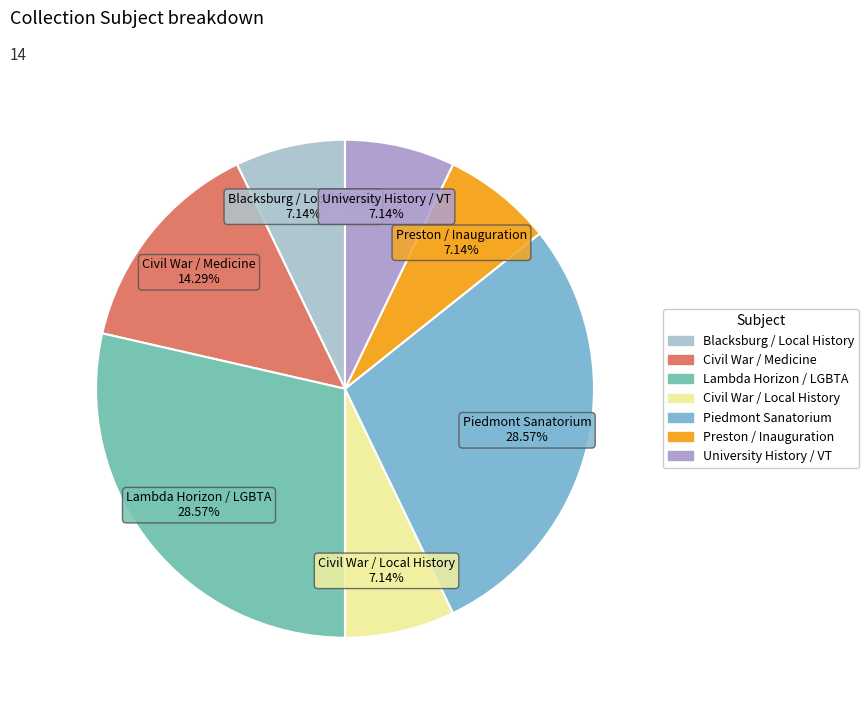

To the nearest percent, what is the average slice percentage?

14%